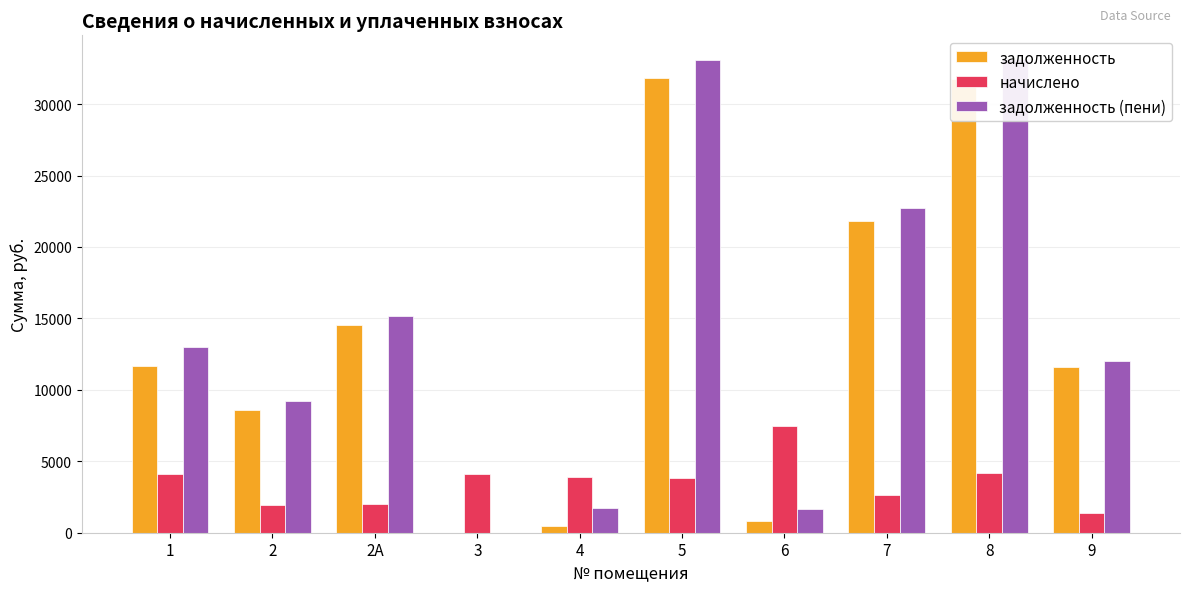

What is the spread (max minus min) of values at 4?

3479.9